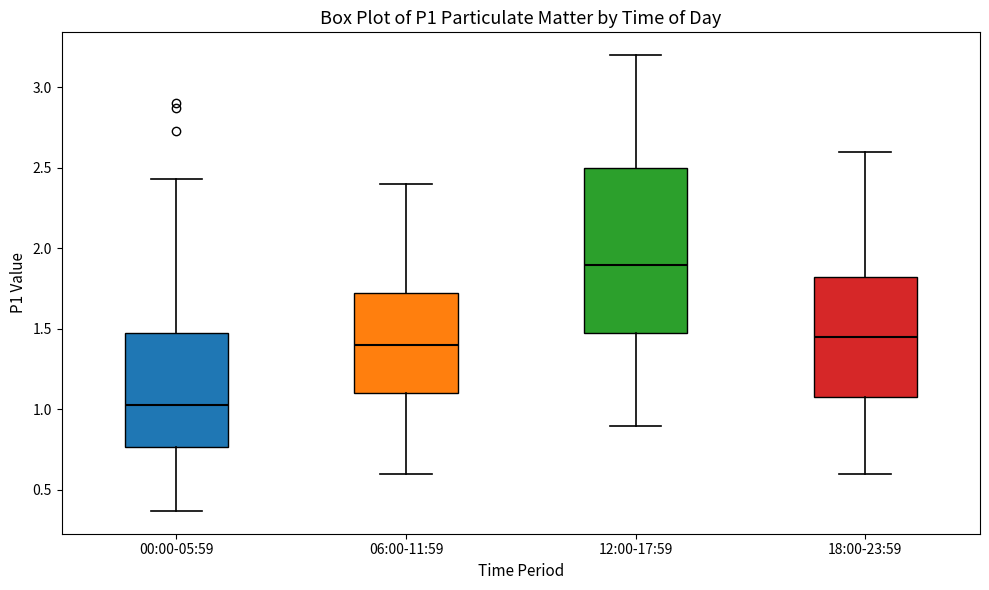

Reading left to right, read every box against the y-axis: the position of its median line, the range the box covers, and the ends of its whiskers. The values are not printed on the chart, so give them approximately, as read against the axis.

00:00-05:59: median 1.05, box 0.75 to 1.45, whiskers 0.35 to 2.45
06:00-11:59: median 1.40, box 1.10 to 1.75, whiskers 0.60 to 2.40
12:00-17:59: median 1.90, box 1.50 to 2.50, whiskers 0.90 to 3.20
18:00-23:59: median 1.45, box 1.10 to 1.85, whiskers 0.60 to 2.60